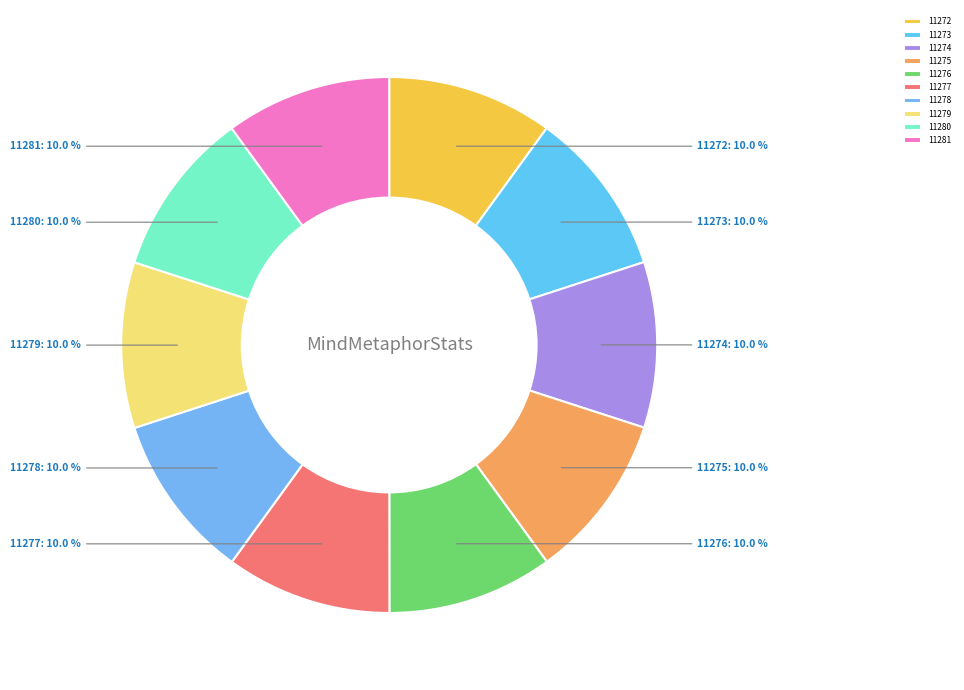

Is 11274 the majority of the pie?

No